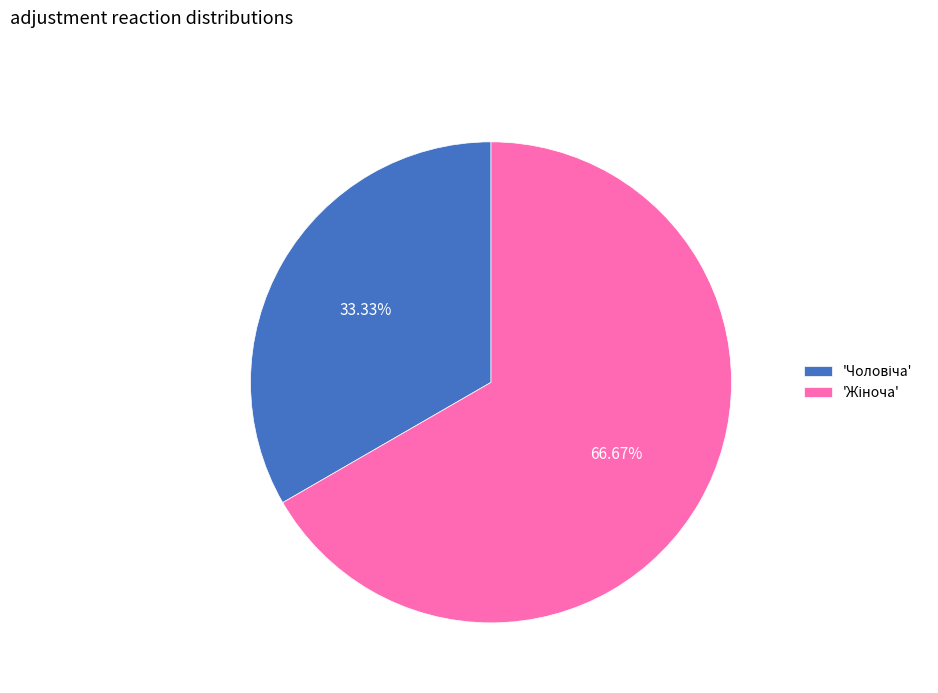

Is there a majority slice in this chart?

Yes